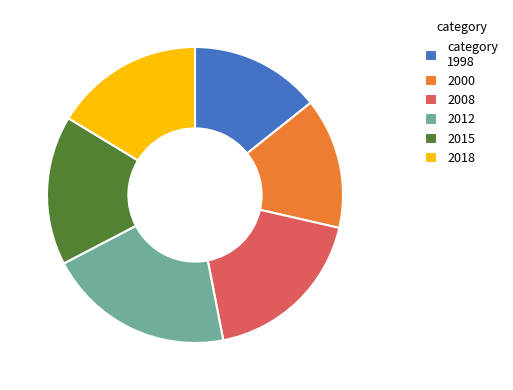

Is the sum of 2000 and category 1998 greater than half?

No